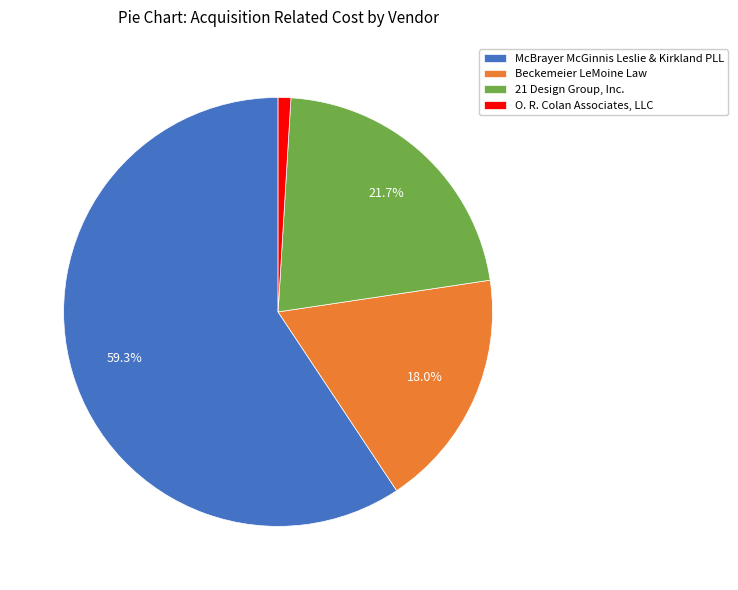

Between McBrayer McGinnis Leslie & Kirkland PLL and 21 Design Group, Inc., which is larger?

McBrayer McGinnis Leslie & Kirkland PLL